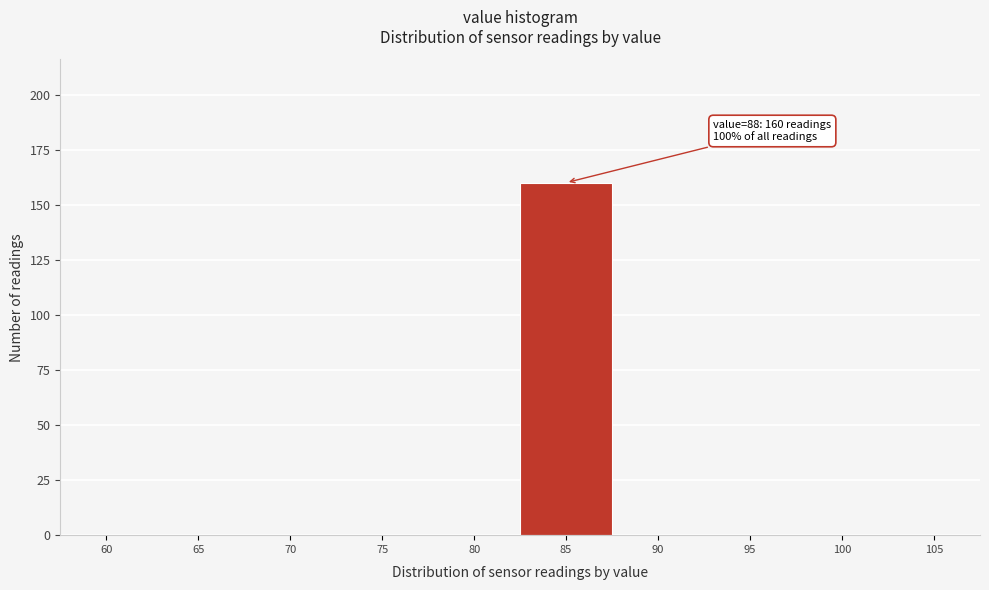

Reading left to right, what are all the values shown in this chart?

60=0	65=0	70=0	75=0	80=0	85=160	90=0	95=0	100=0	105=0